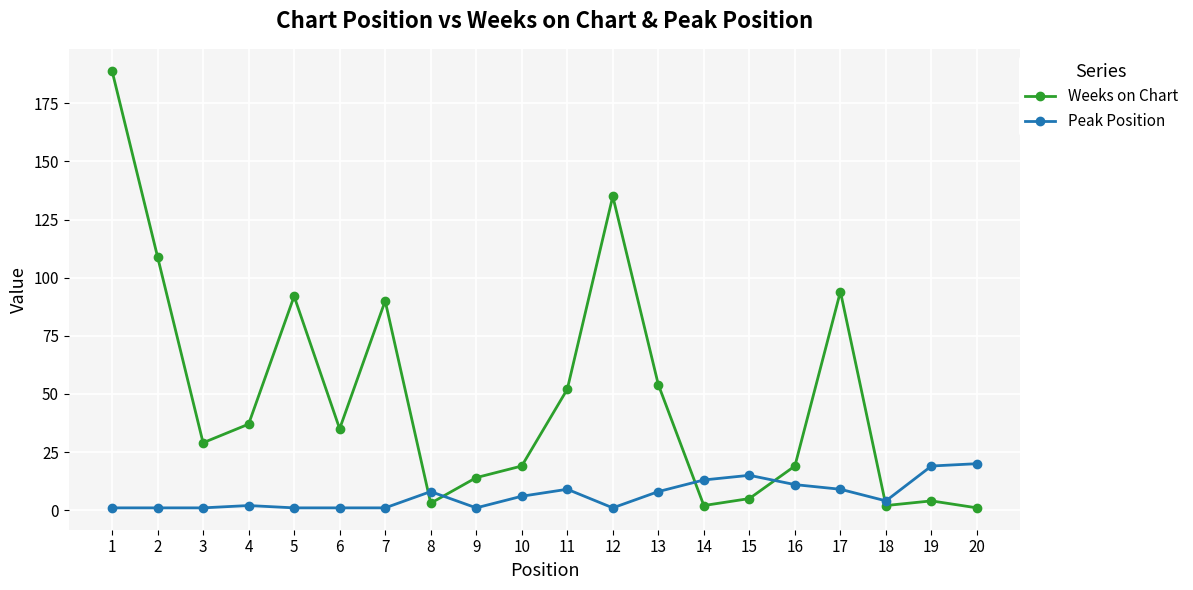

What is the sum of the Peak Position values at 15 and 8?

23